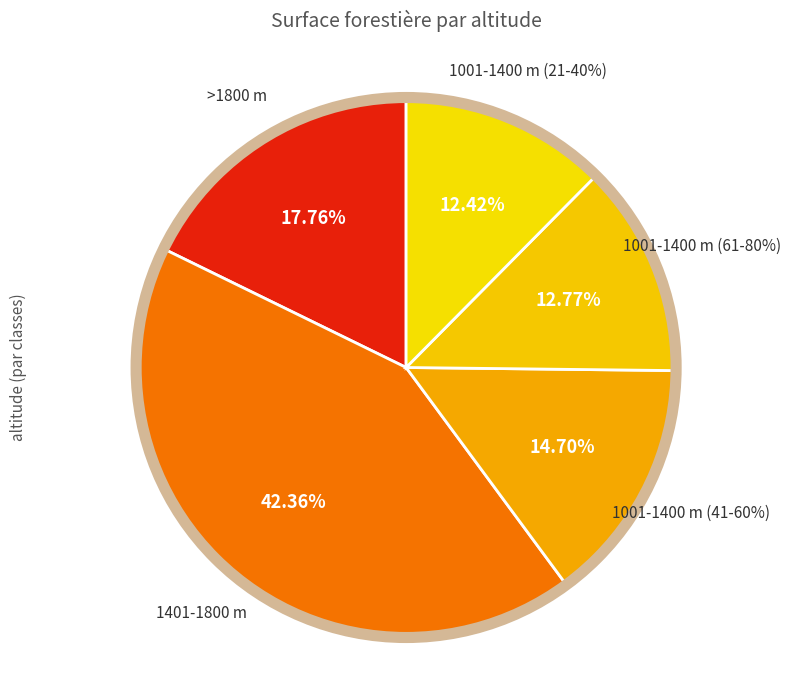

To the nearest percent, what is the average slice percentage?

20%